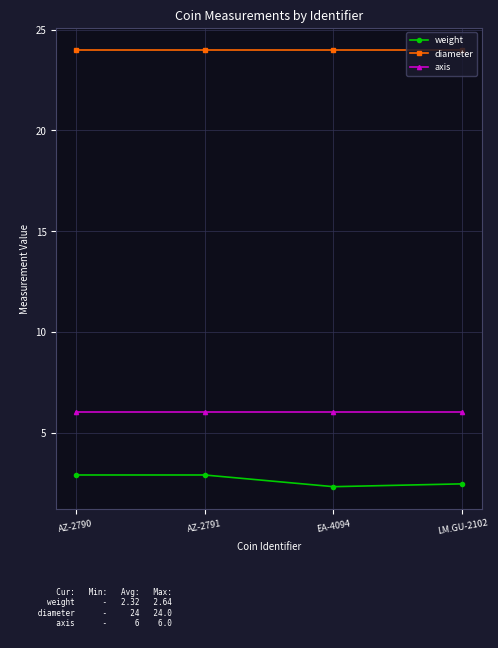

At AZ-2791, list the series in order from smallest to largest.

weight, axis, diameter